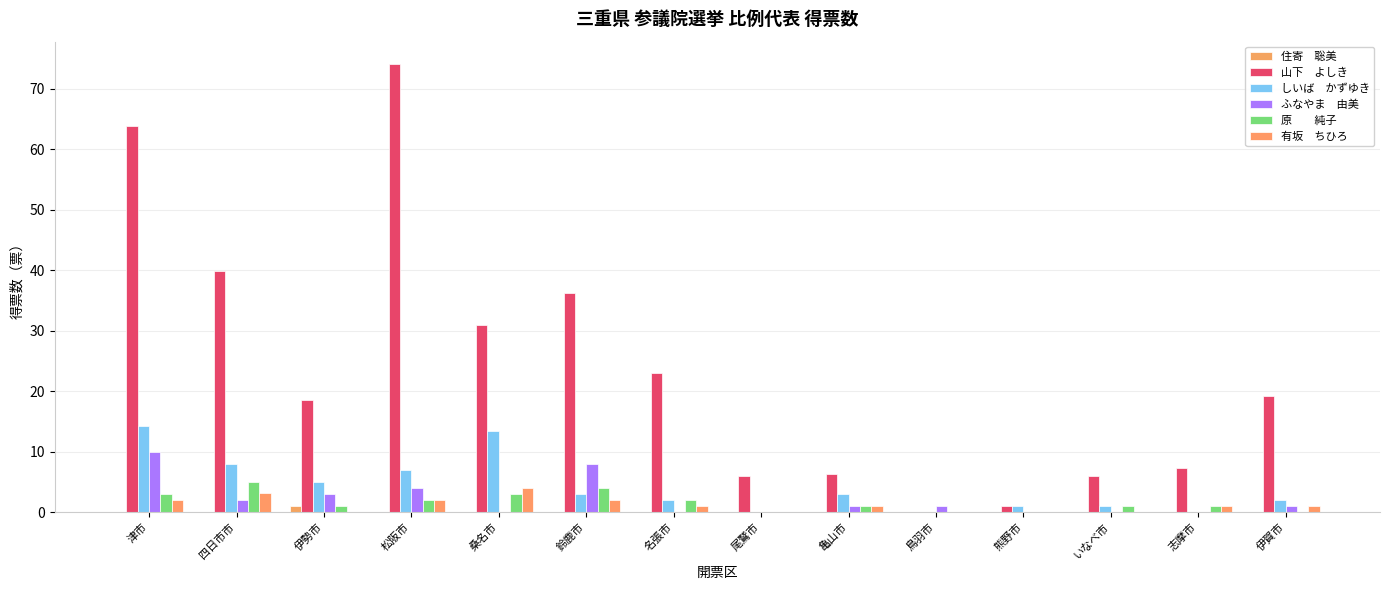

Are the bars horizontal?

No